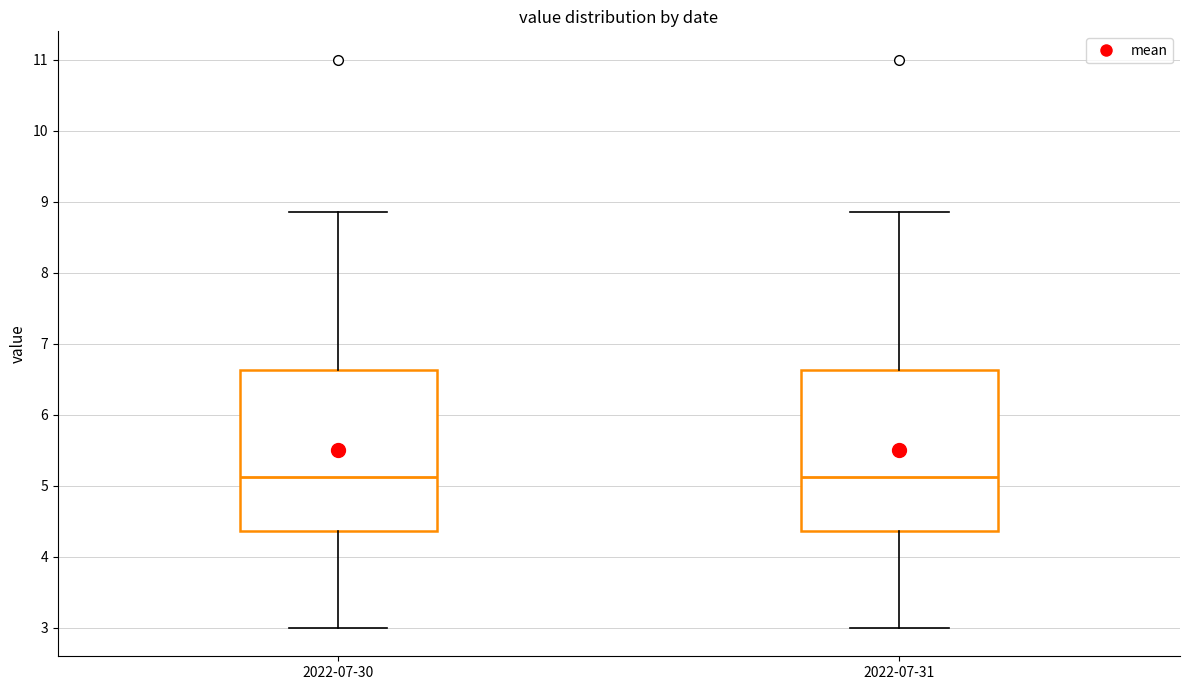

Reading left to right, transcribe this box plot: for each box, give where its median line is, the range the box spans, and where its two whiskers end, as read against the y-axis. The values are not printed on the chart, so give them approximately, as read against the axis.

2022-07-30: median 5.1, box 4.4 to 6.6, whiskers 3.0 to 8.9
2022-07-31: median 5.1, box 4.4 to 6.6, whiskers 3.0 to 8.9